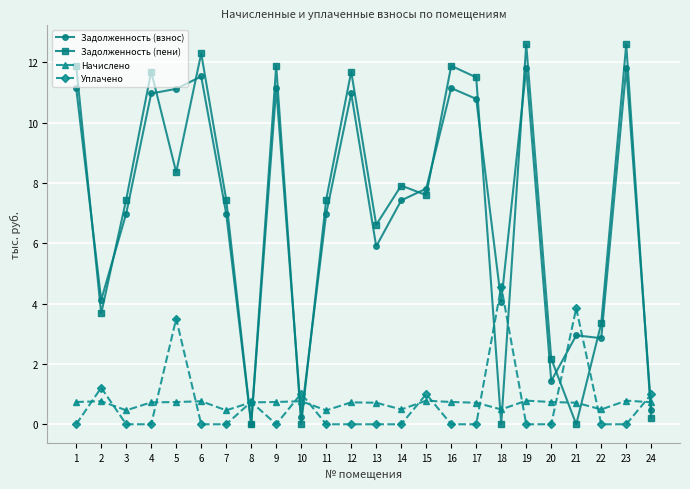

What is the difference between the highest and lowest values at 18?

4.6